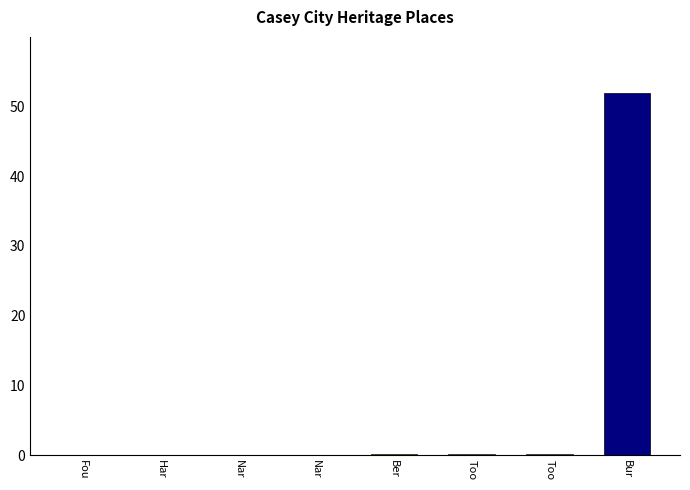

What is the difference between the maximum and second lowest values?

51.9